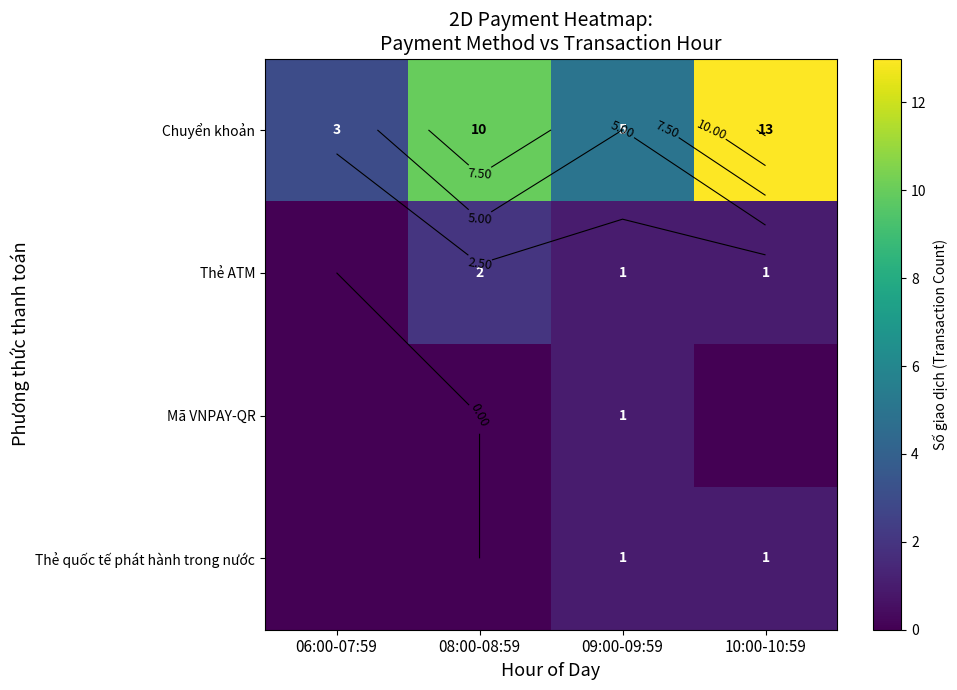

How many Mã VNPAY-QR values are between 0 and 1?

4